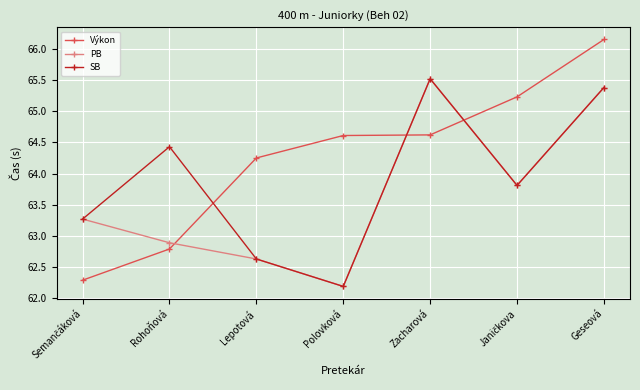

True or false: Výkon has a value of 17.1 at Geseová.

False